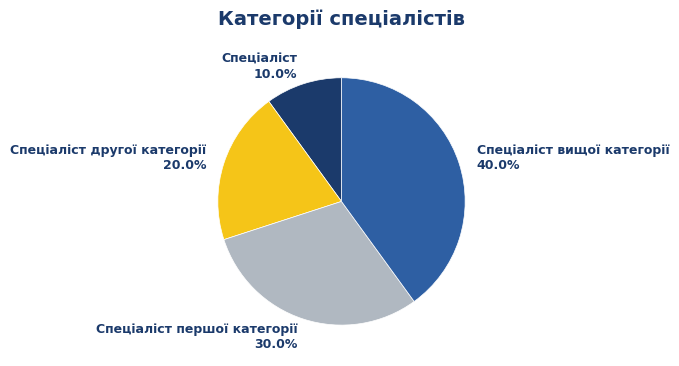

To the nearest percent, what is the difference between the largest and smallest slice percentages?

30%